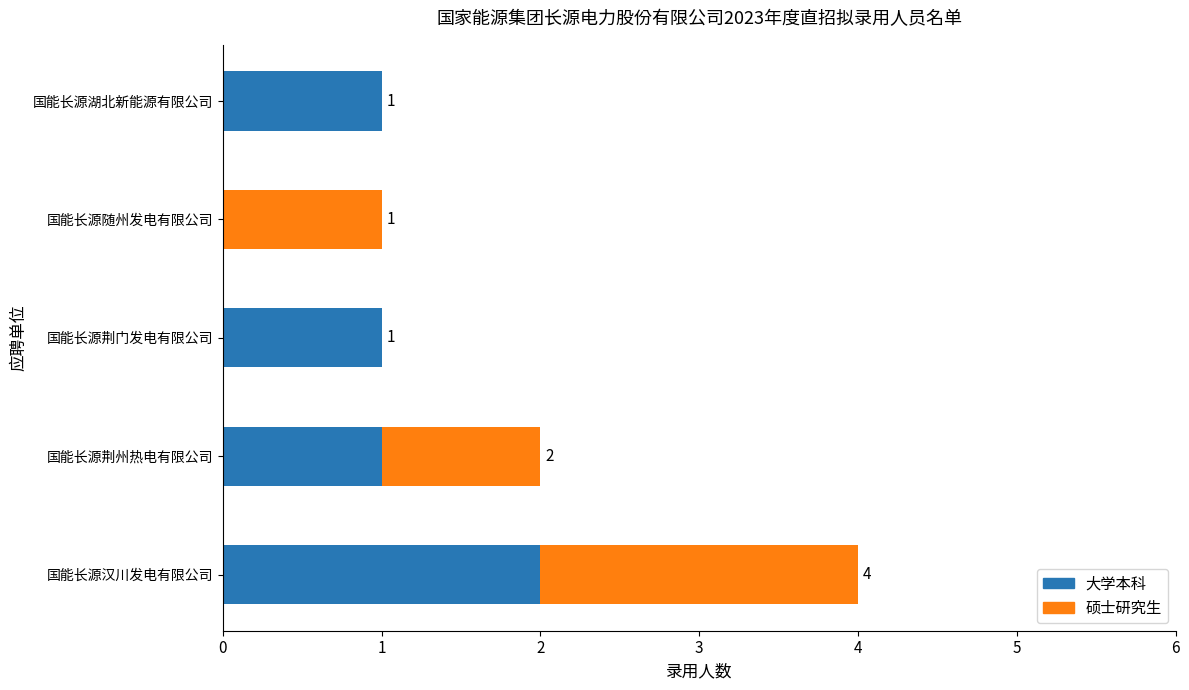

At which category is the sum across all series the highest?

国能长源汉川发电有限公司